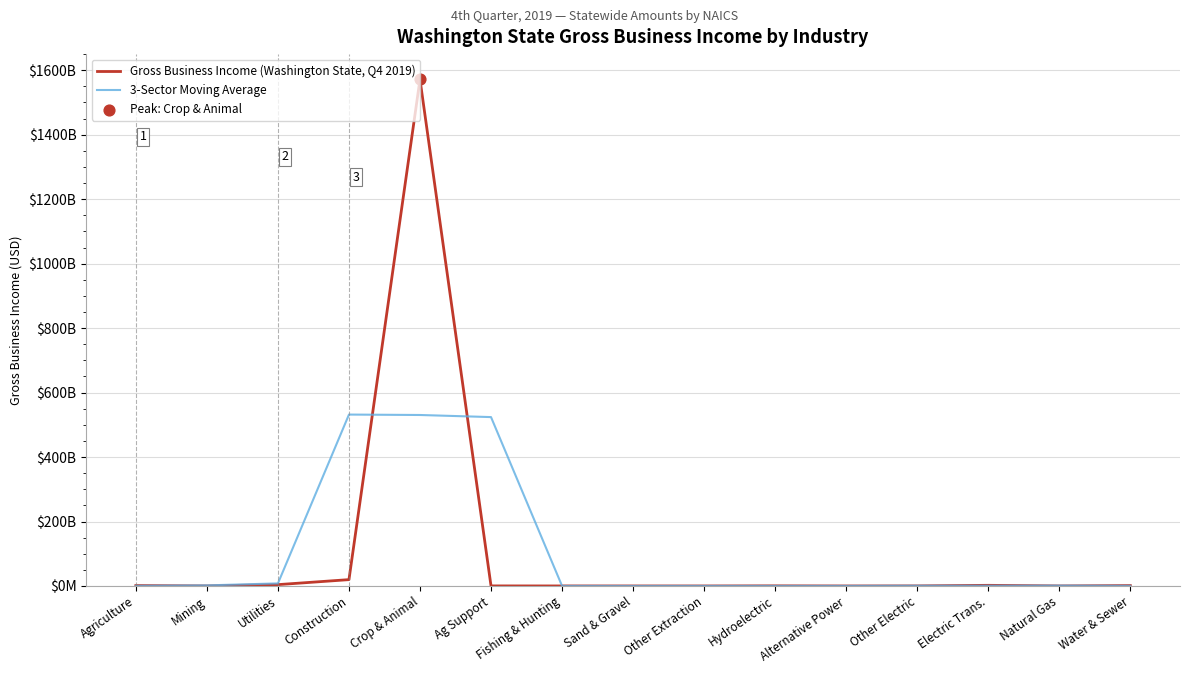

At how many categories does at least one series exceed 1064053731688?

1